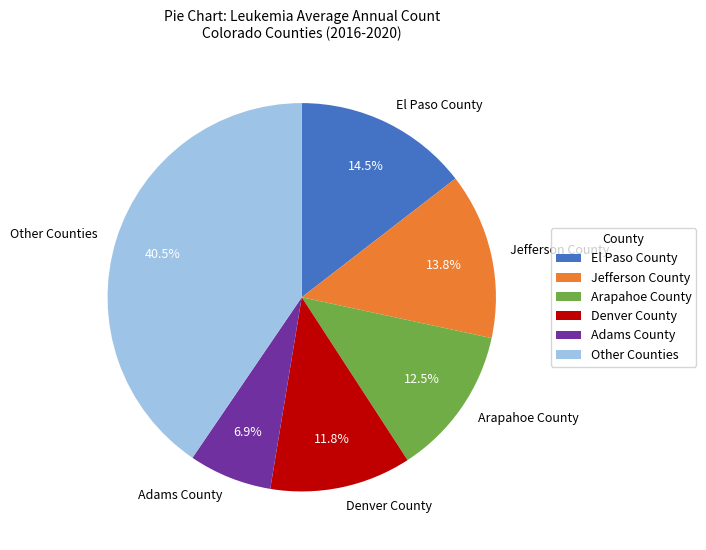

Rank the categories by value from highest to lowest.

Other Counties, El Paso County, Jefferson County, Arapahoe County, Denver County, Adams County